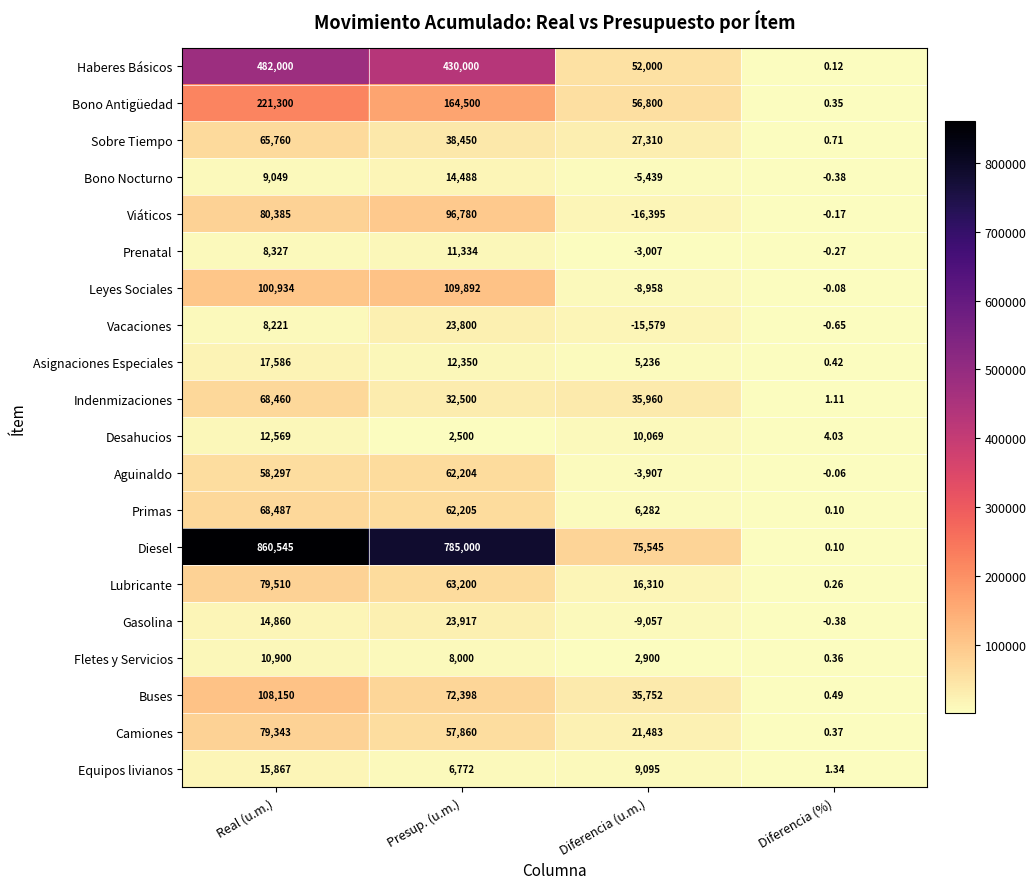

What is the difference between the highest and lowest values at Presup. (u.m.)?

782500.0